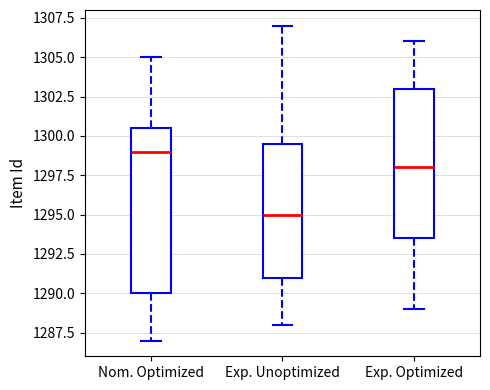

Comparing the boxes themselves (not the whiskers), which one is the tallest?

Nom. Optimized